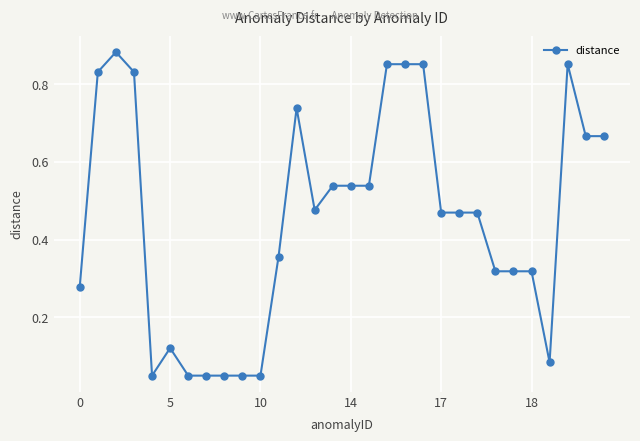

True or false: the data has more than 0 interior local peaks.

True